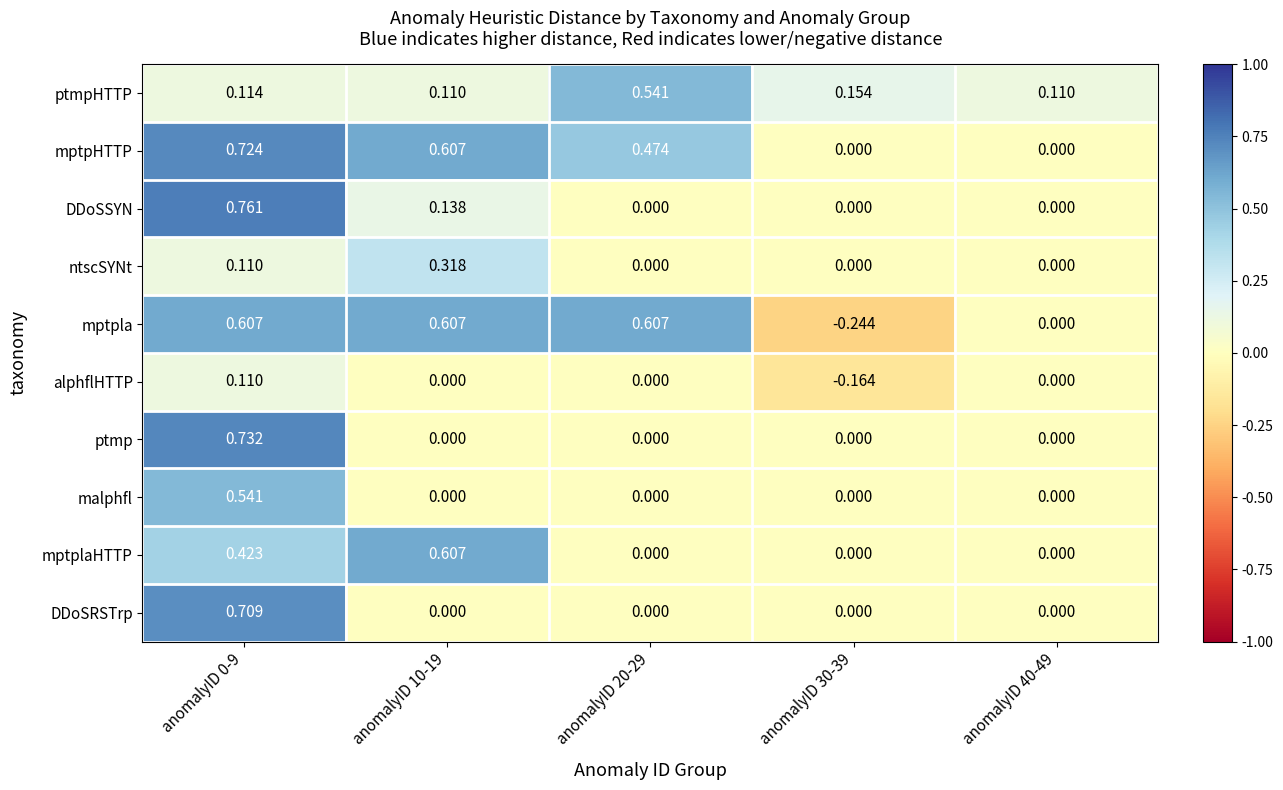

Which series changed the most between anomalyID 0-9 and anomalyID 30-39?

mptpla